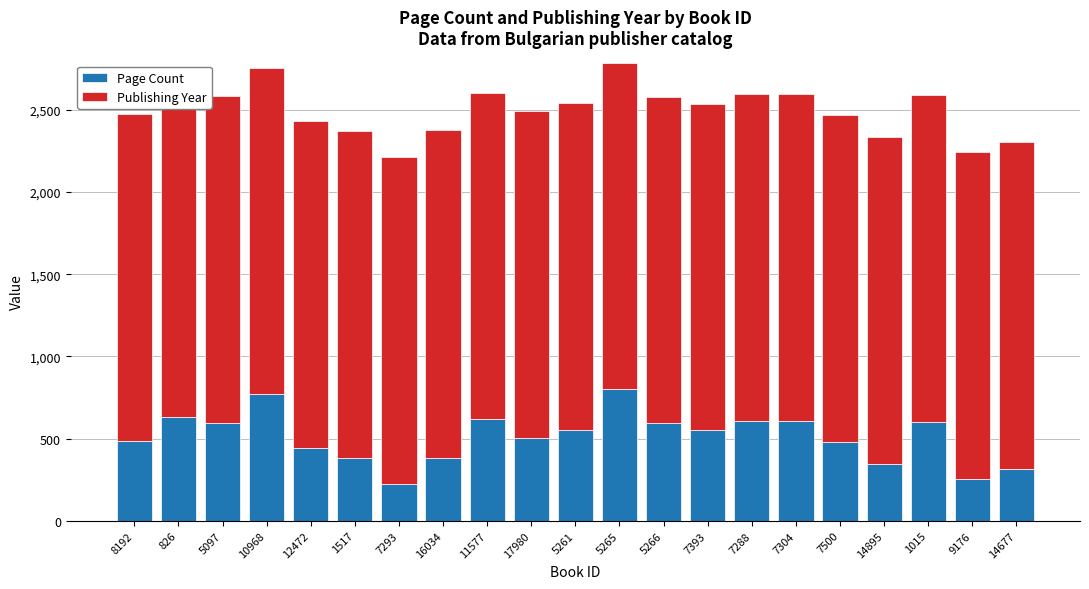

What is the total value across all series at 1015?

2591